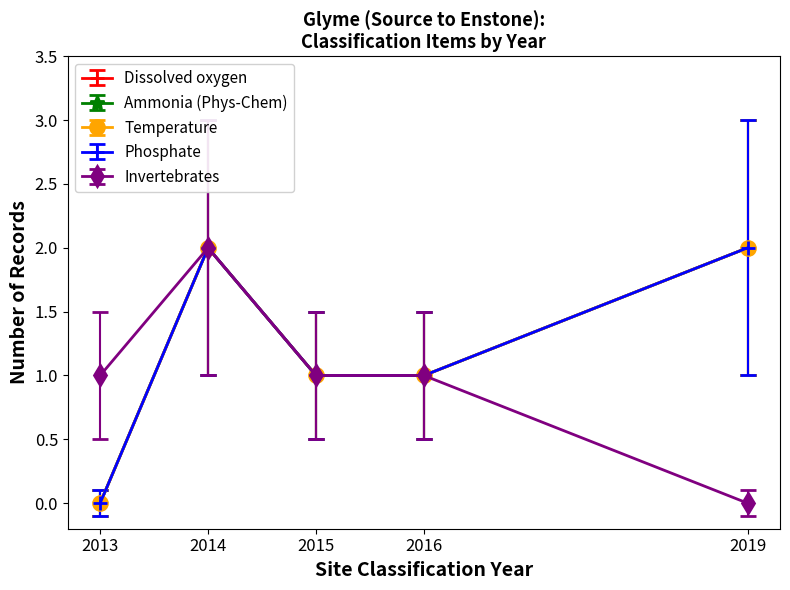

True or false: Invertebrates has a value of 1 at 2015.

True